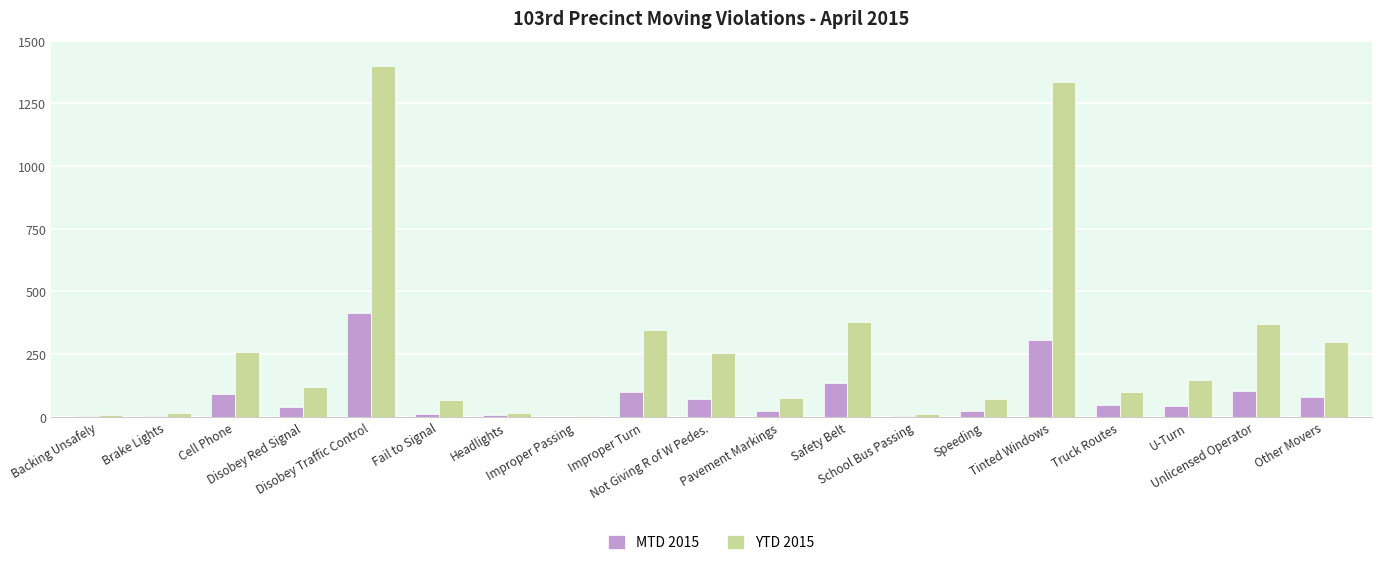

Which label corresponds to the largest value in the chart?

Disobey Traffic Control